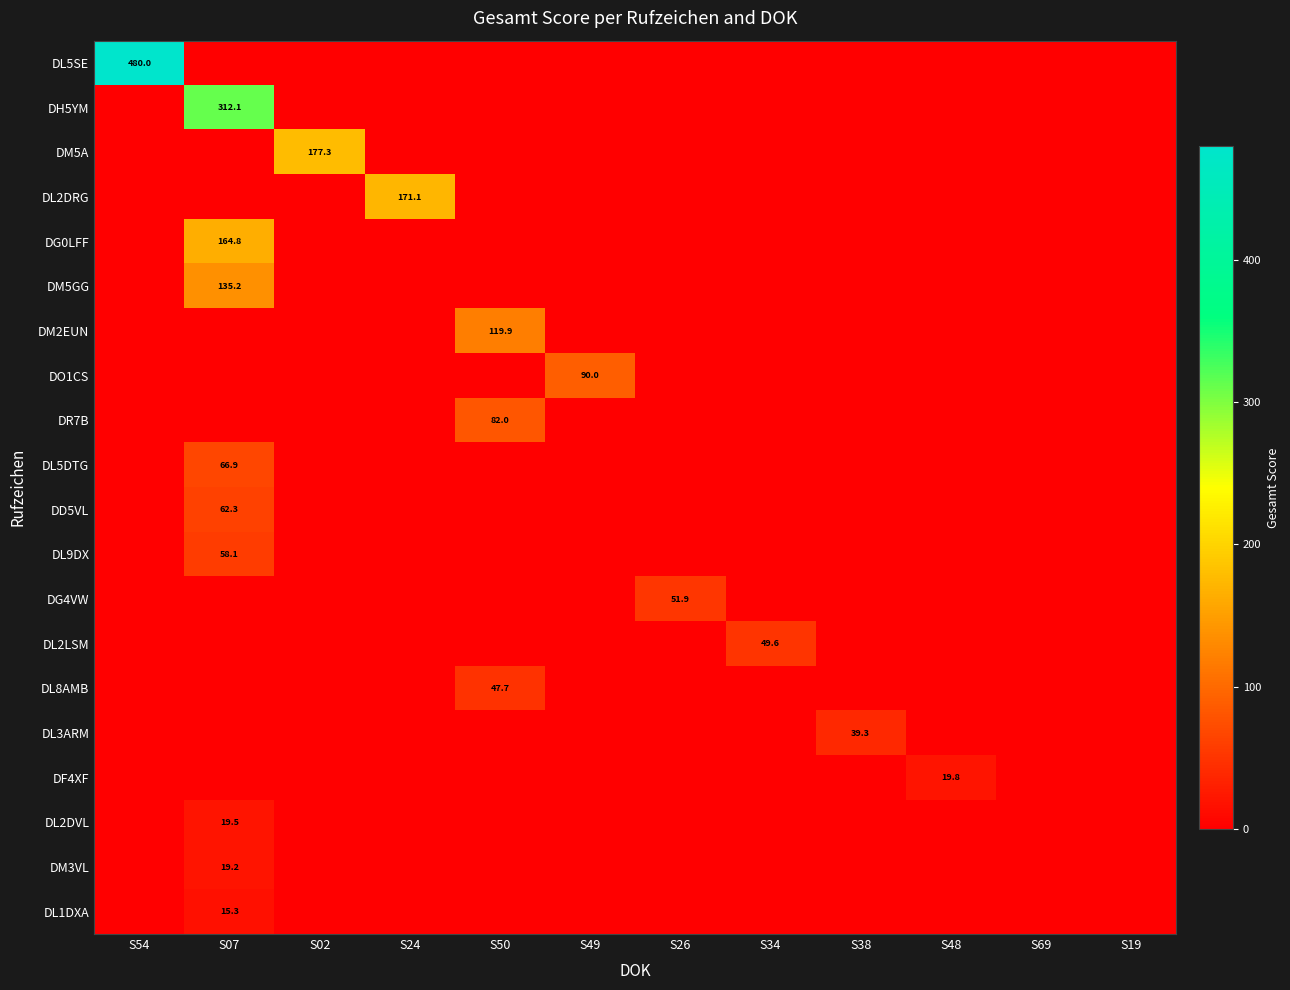

Is it true that DM5GG equals 81.2 at S69?

False